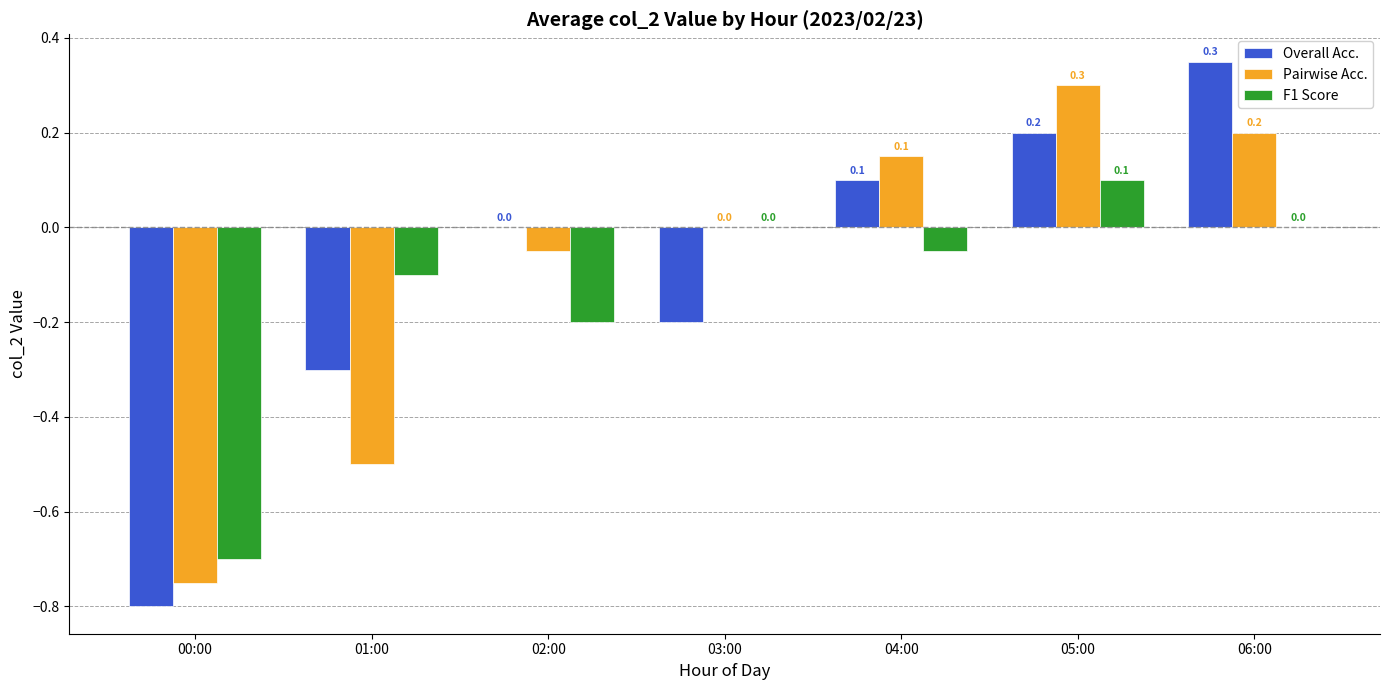

At which category is the sum across all series the highest?

05:00